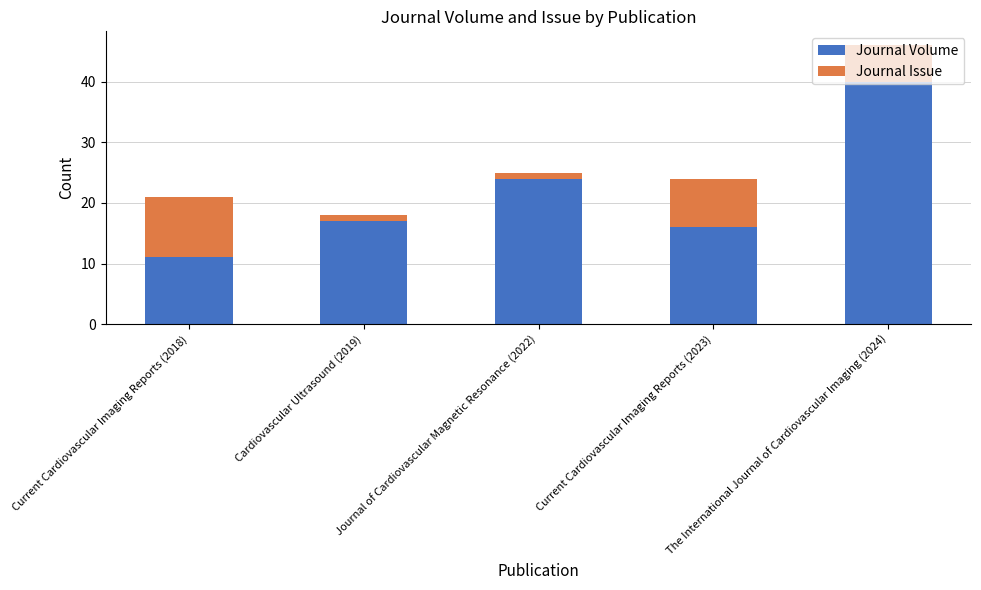

How many series are shown in this chart?

2